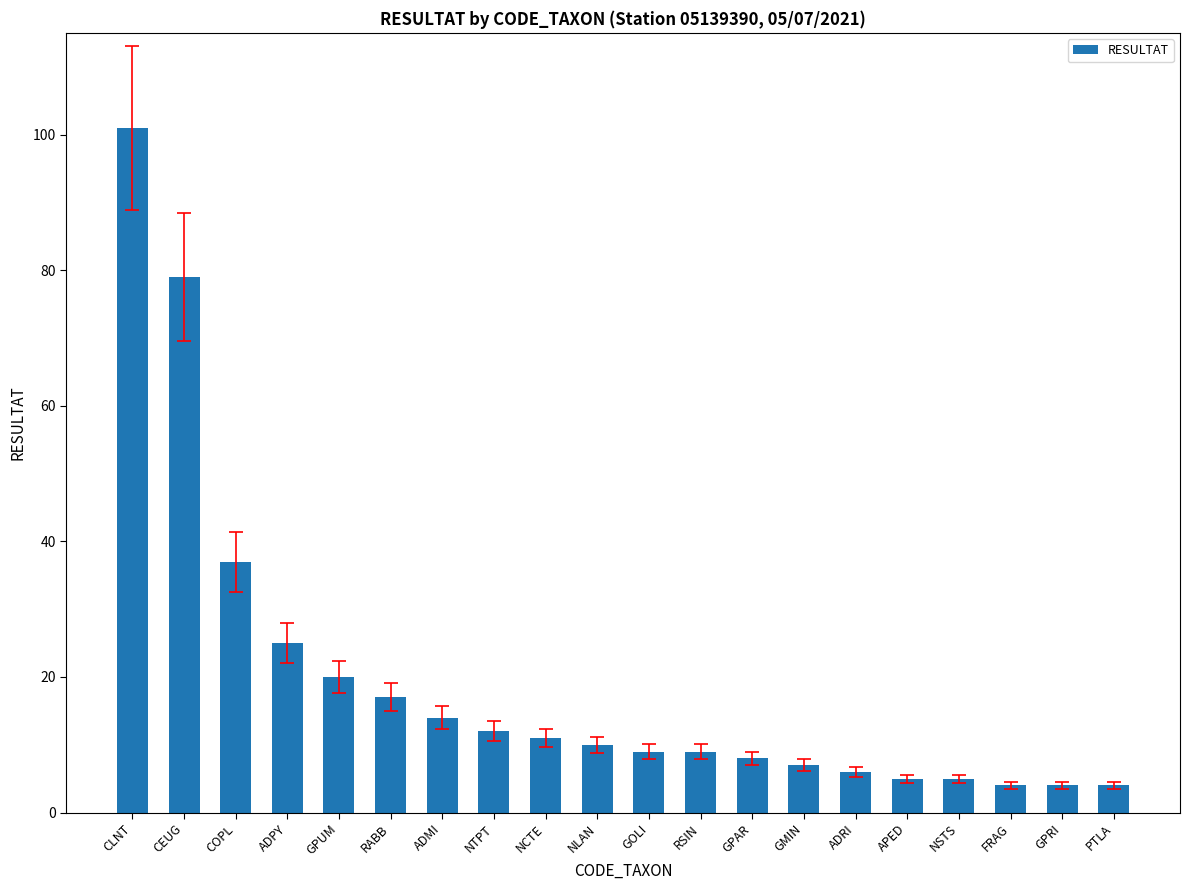

Does the chart contain stacked bars?

No